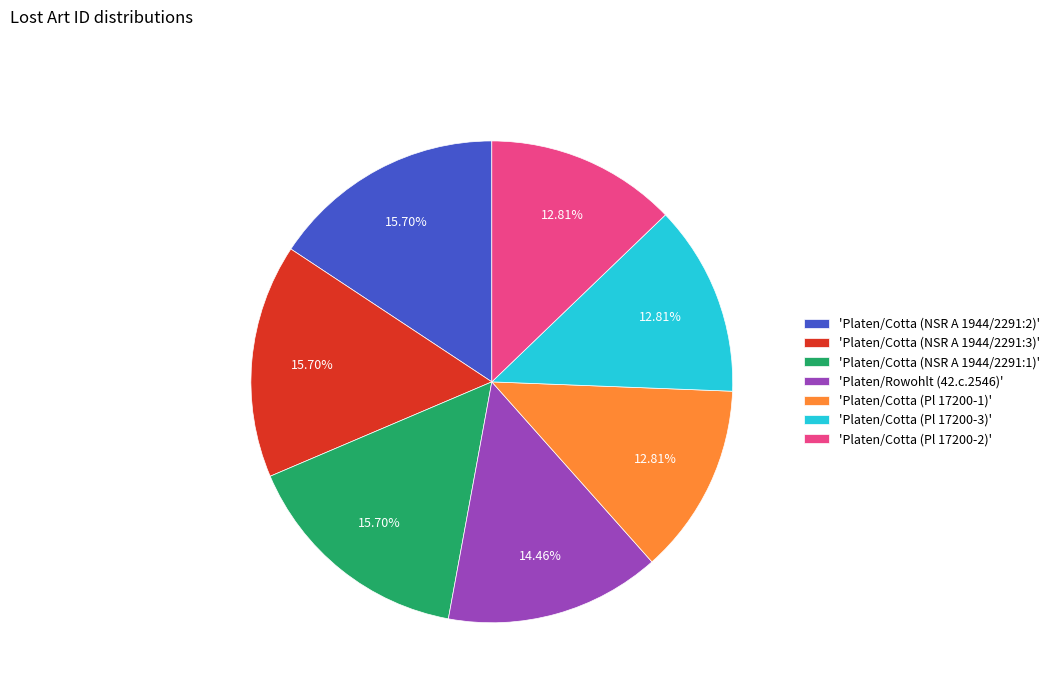

Does any single category account for the majority?

No